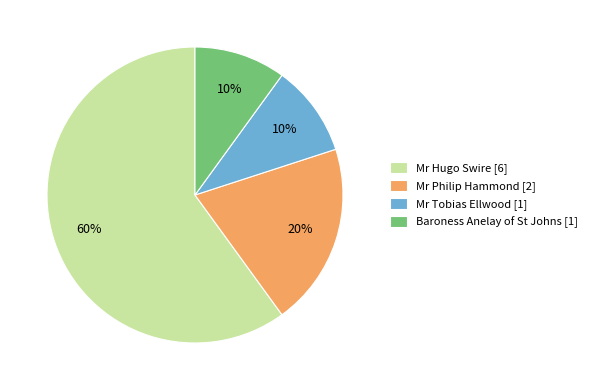

To the nearest percent, what is the combined percentage of Baroness Anelay of St Johns and Mr Philip Hammond?

30%